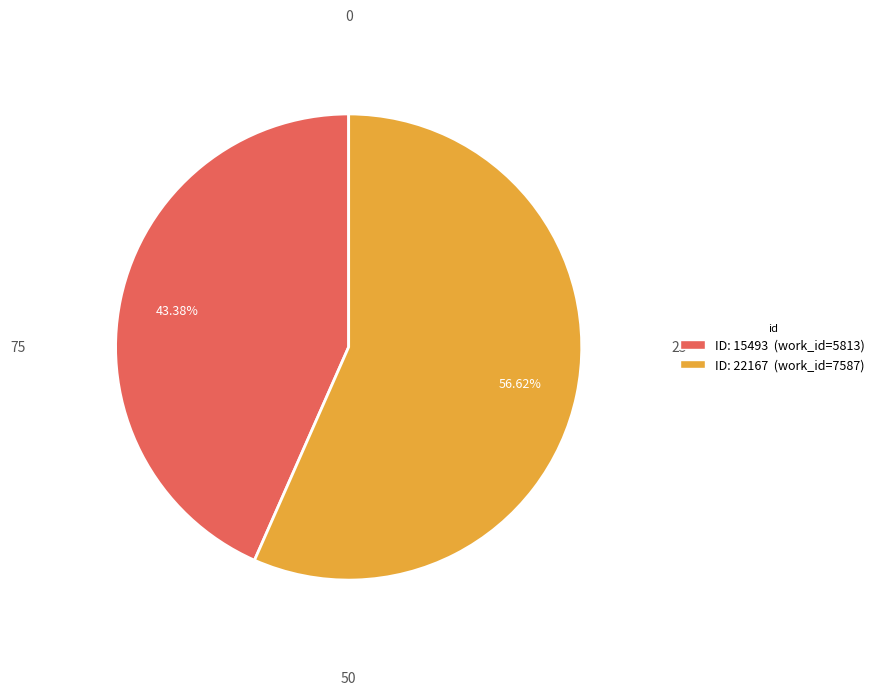

What is the majority slice?

22167